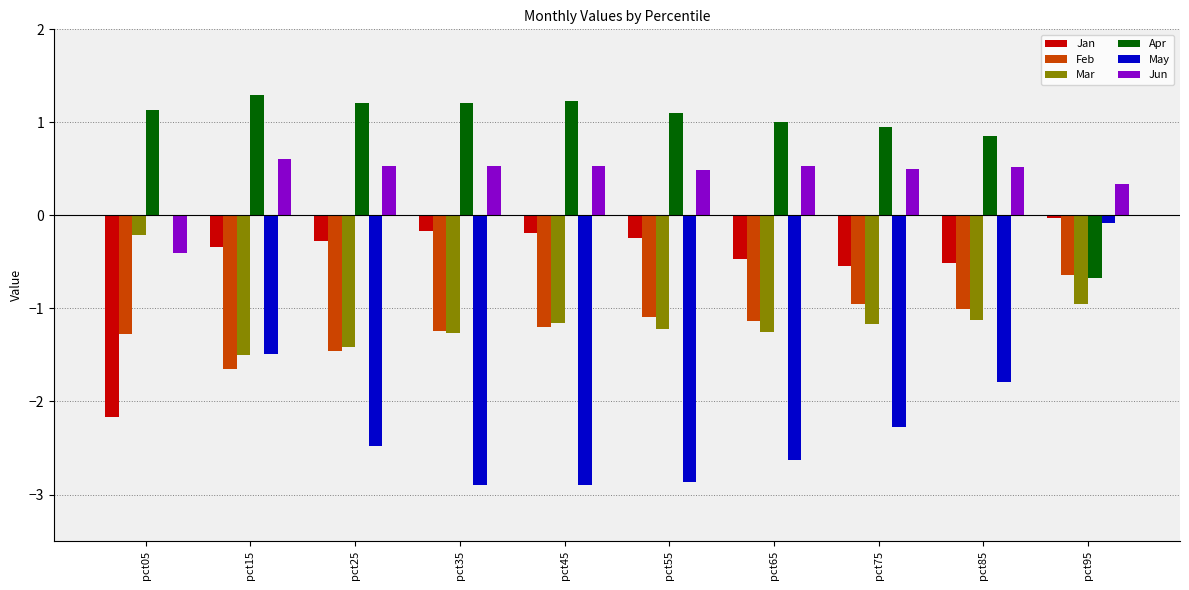

Between pct65 and pct85, which series saw the biggest shift?

May